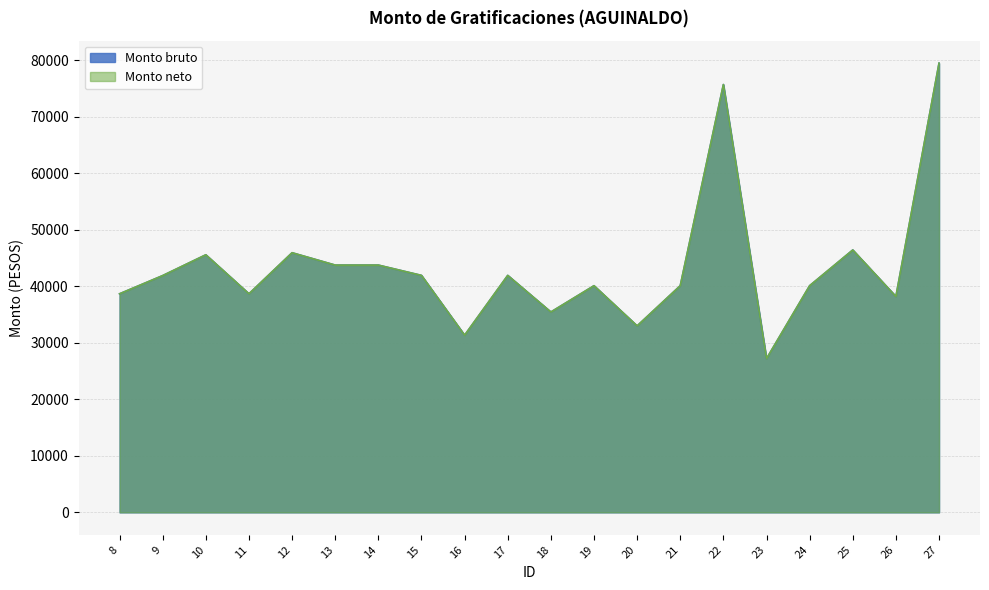

How many series are shown in this chart?

2